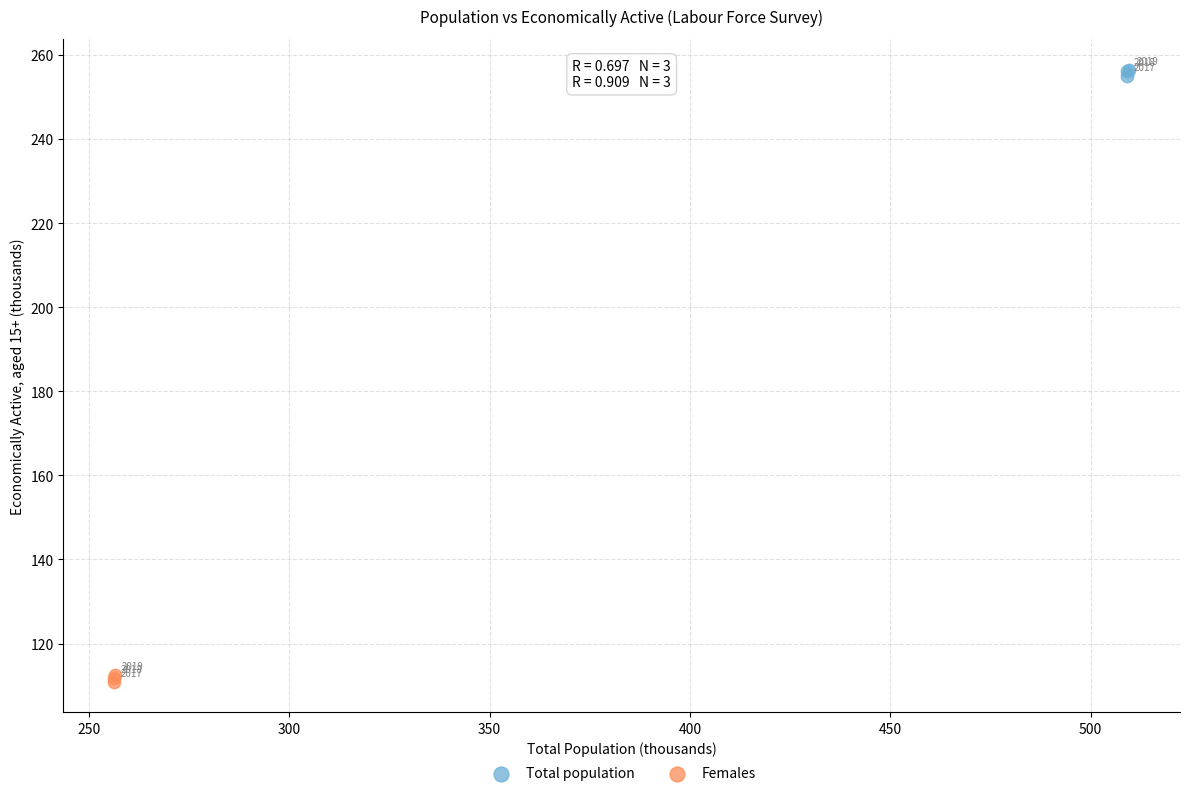

Which series reaches the minimum Y coordinate?

Females